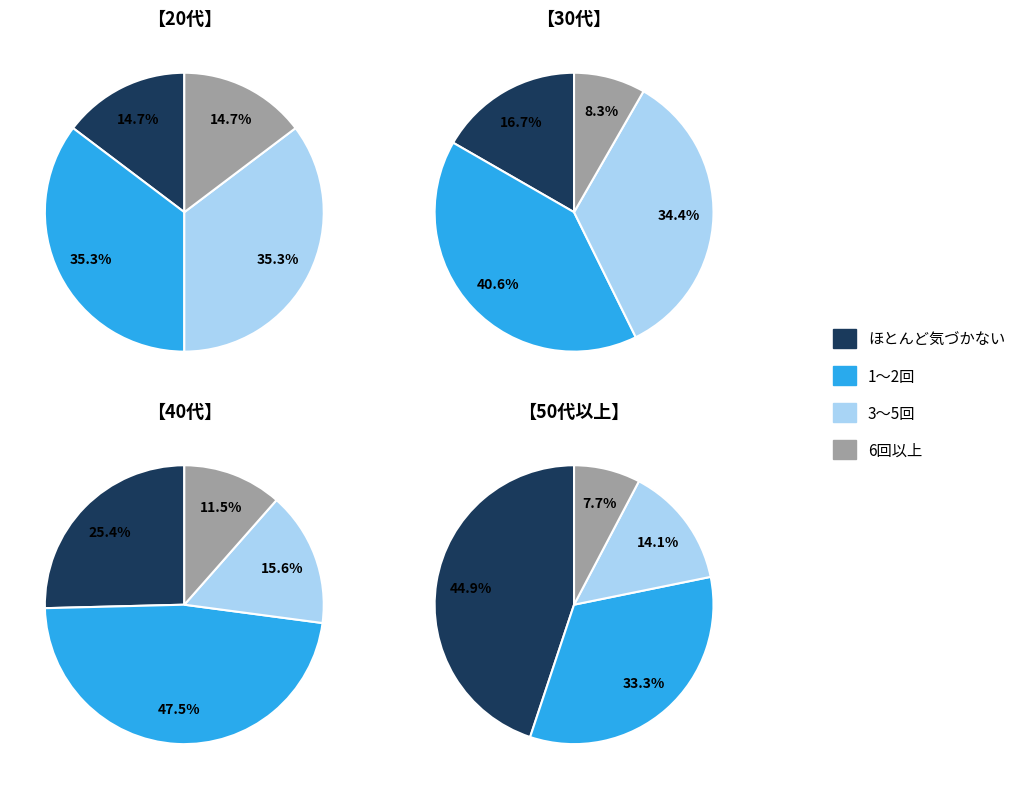

Combined, what portion of the pie is 3 and 0?

50.0%